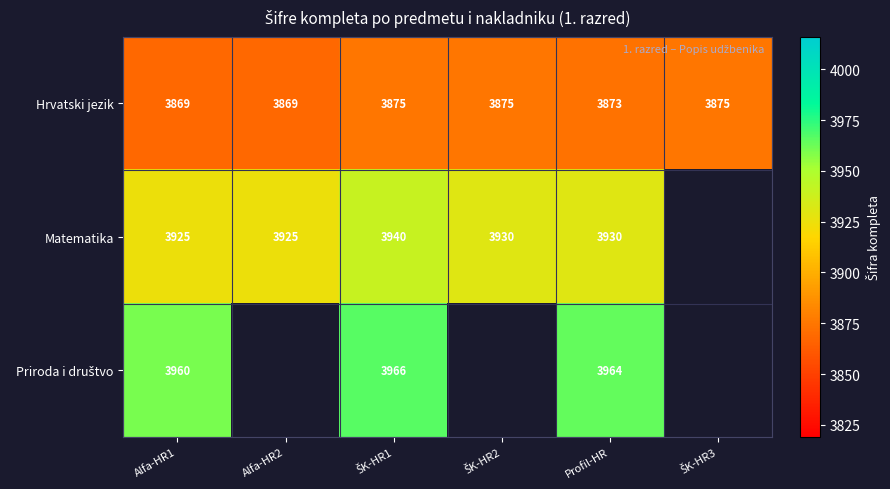

What is the minimum value for Hrvatski jezik?

3869